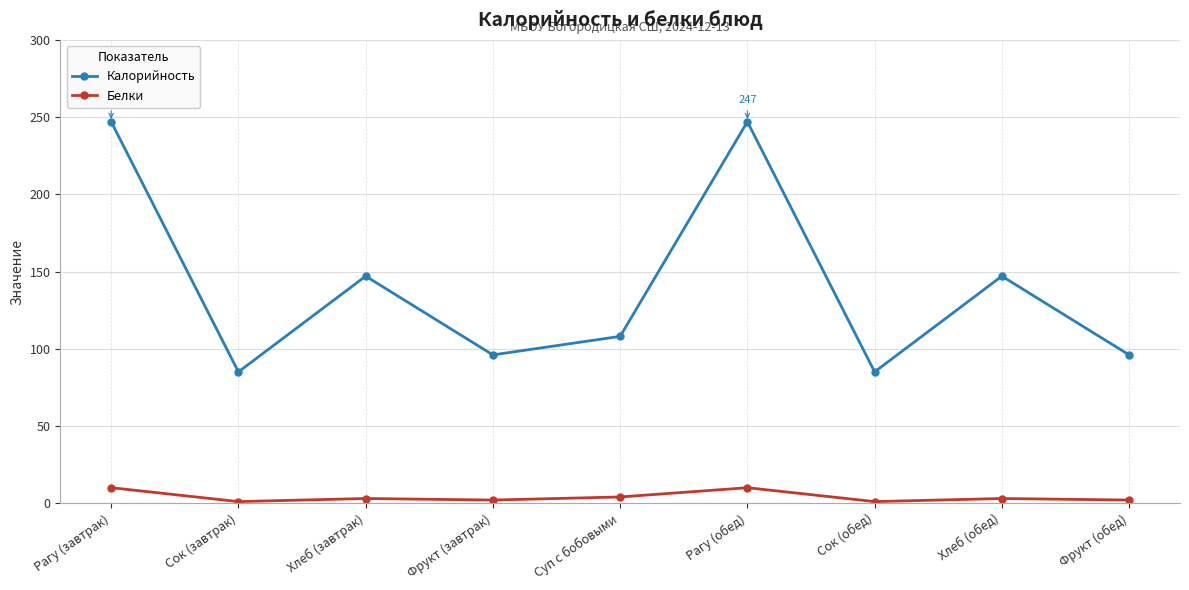

What is the greatest value displayed?

247